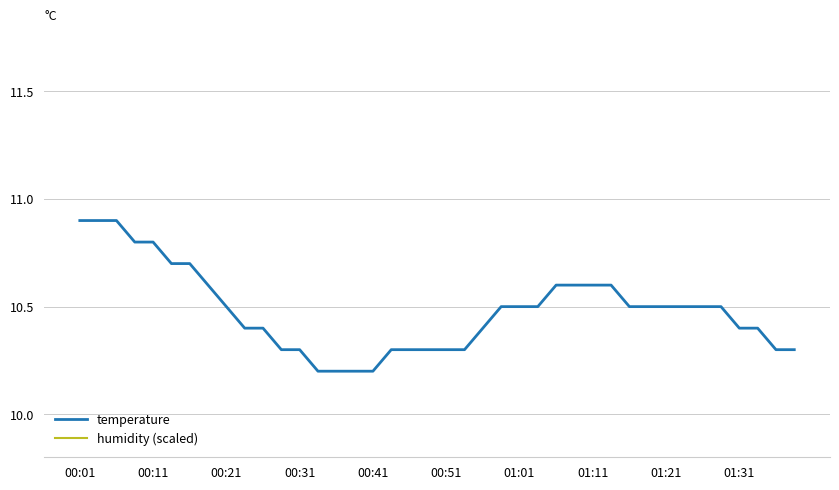

What is the maximum value for temperature?

10.9